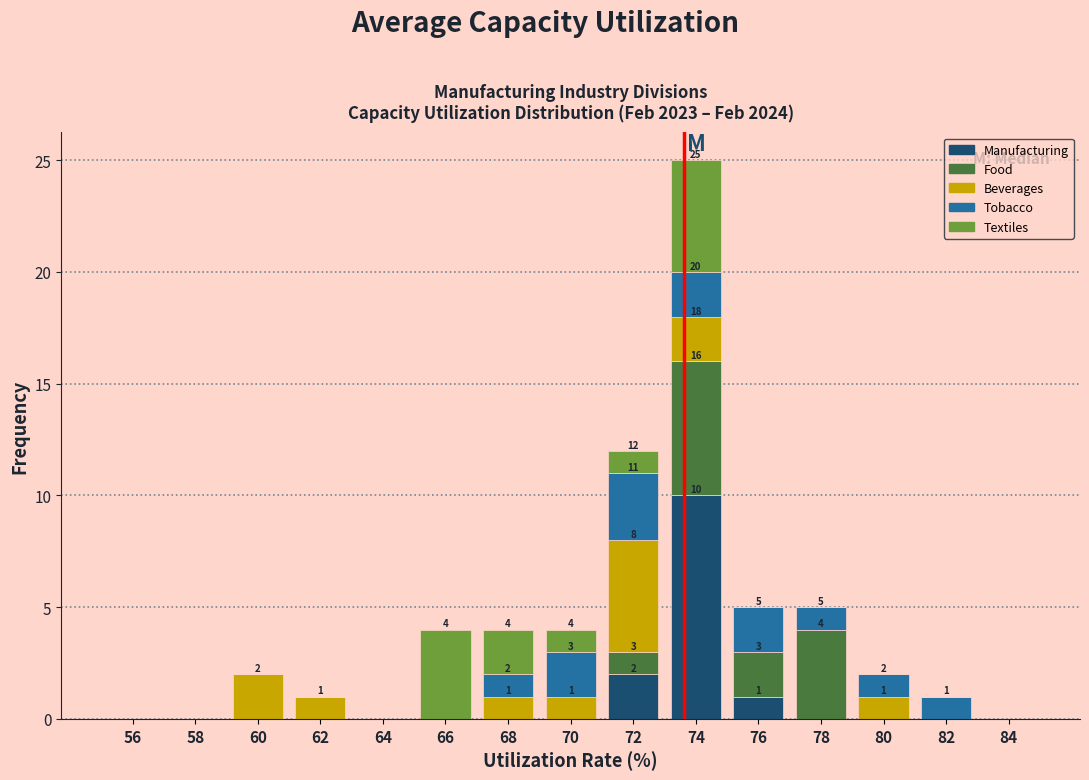

Which range on the x-axis has the tallest stacked bar (by total height)?

73 to 75